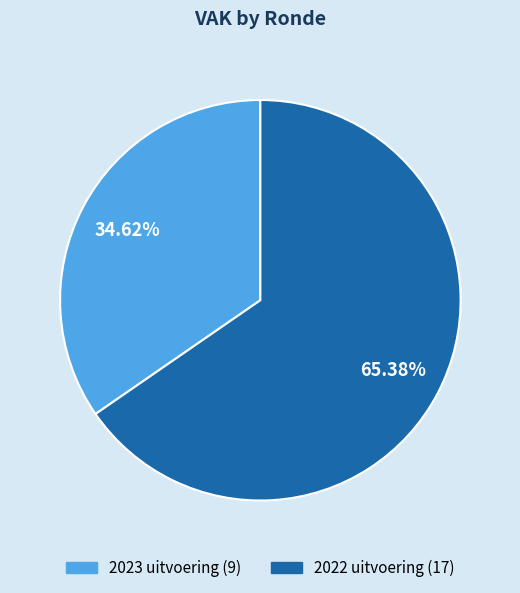

What is the ratio of the value at 2022 uitvoering to the value at 2023 uitvoering?

1.9